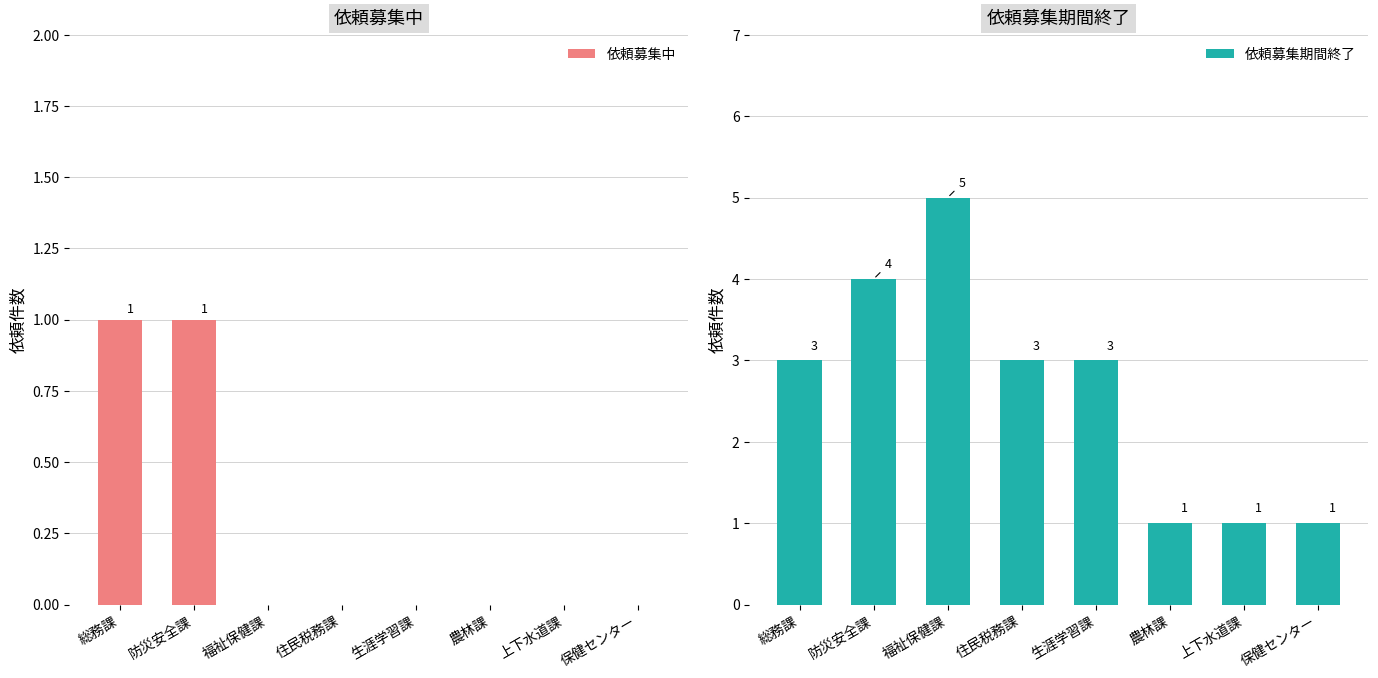

Which series has the largest total across all categories?

依頼募集期間終了